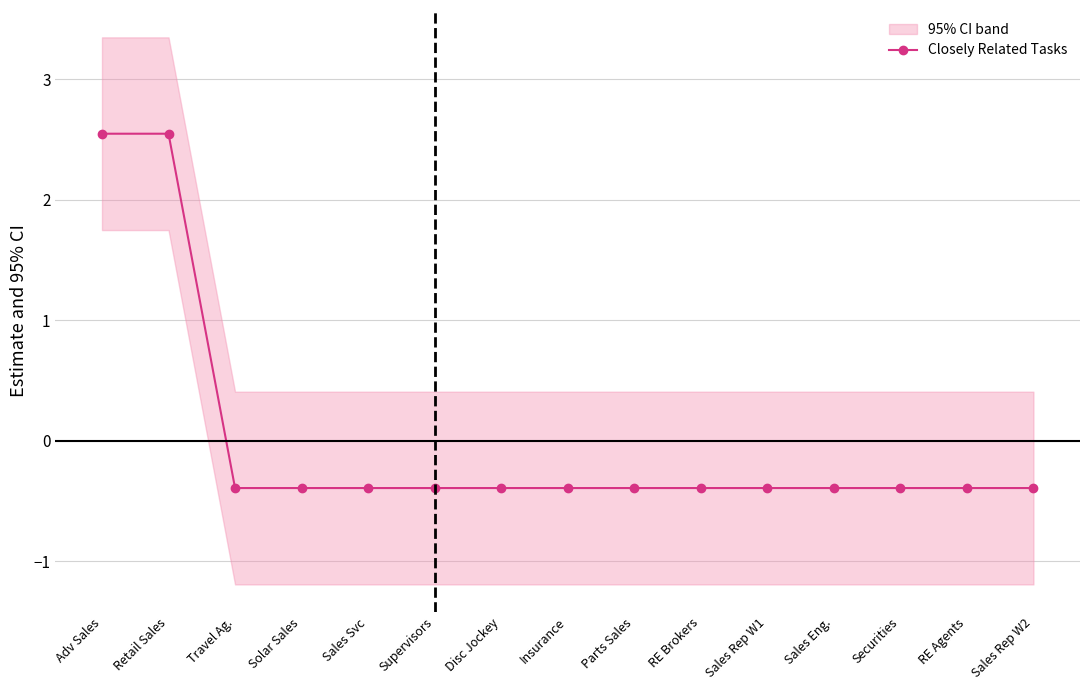

At which label is the value closest to 1?

Travel Ag.